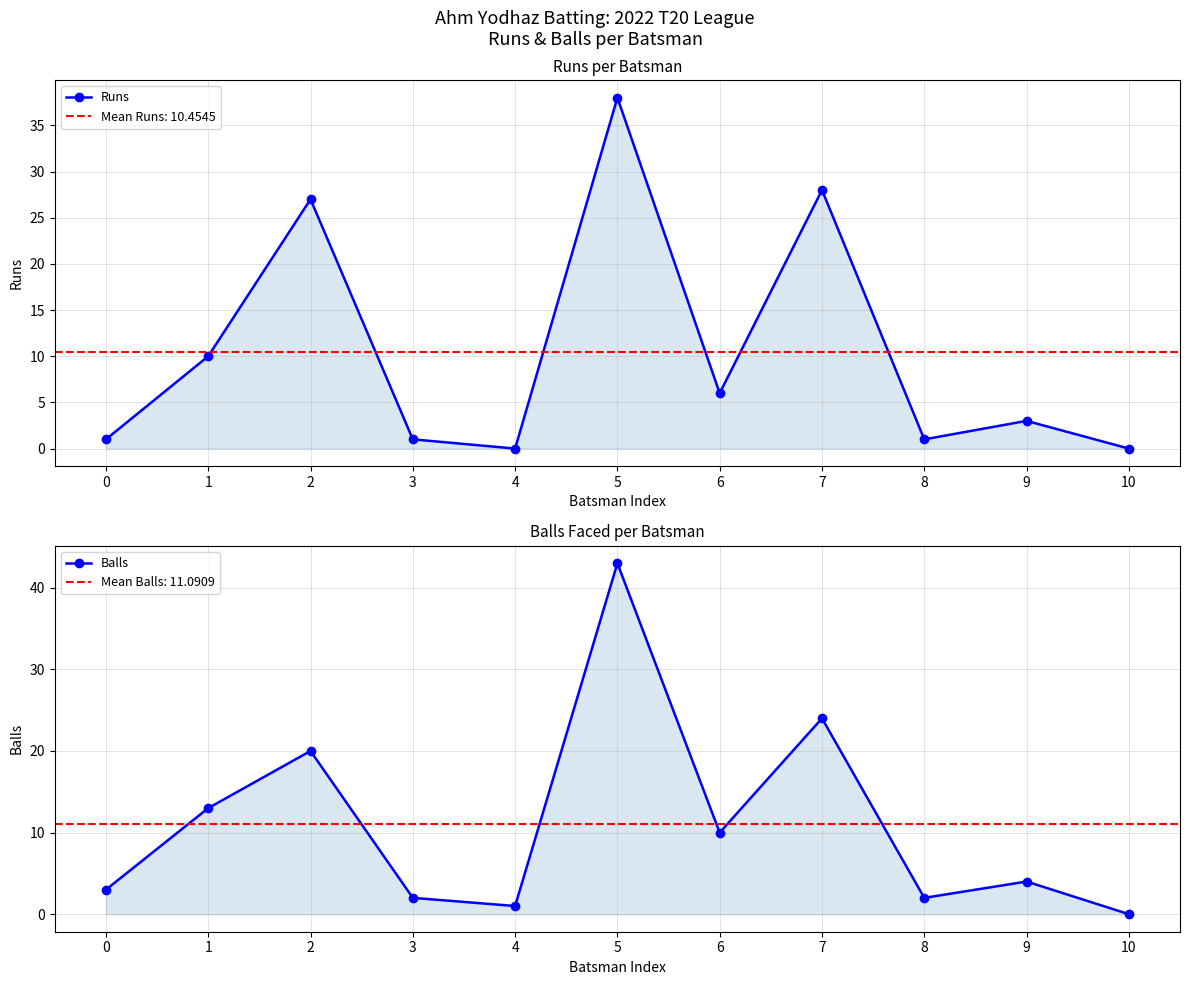

List the series in order of their overall mean, lowest first.

Runs, Balls